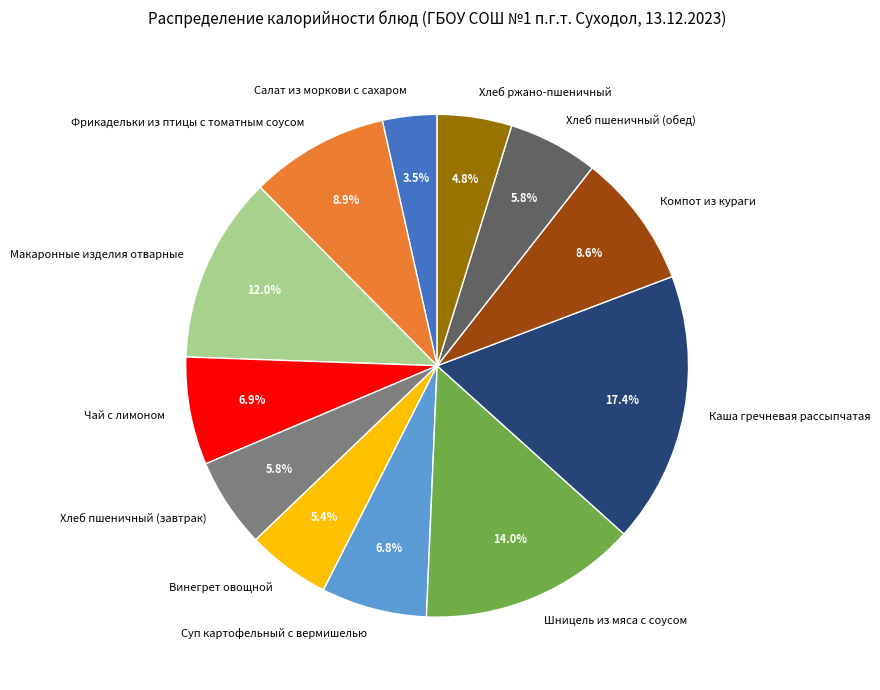

Is there any slice that represents more than half of the pie?

No